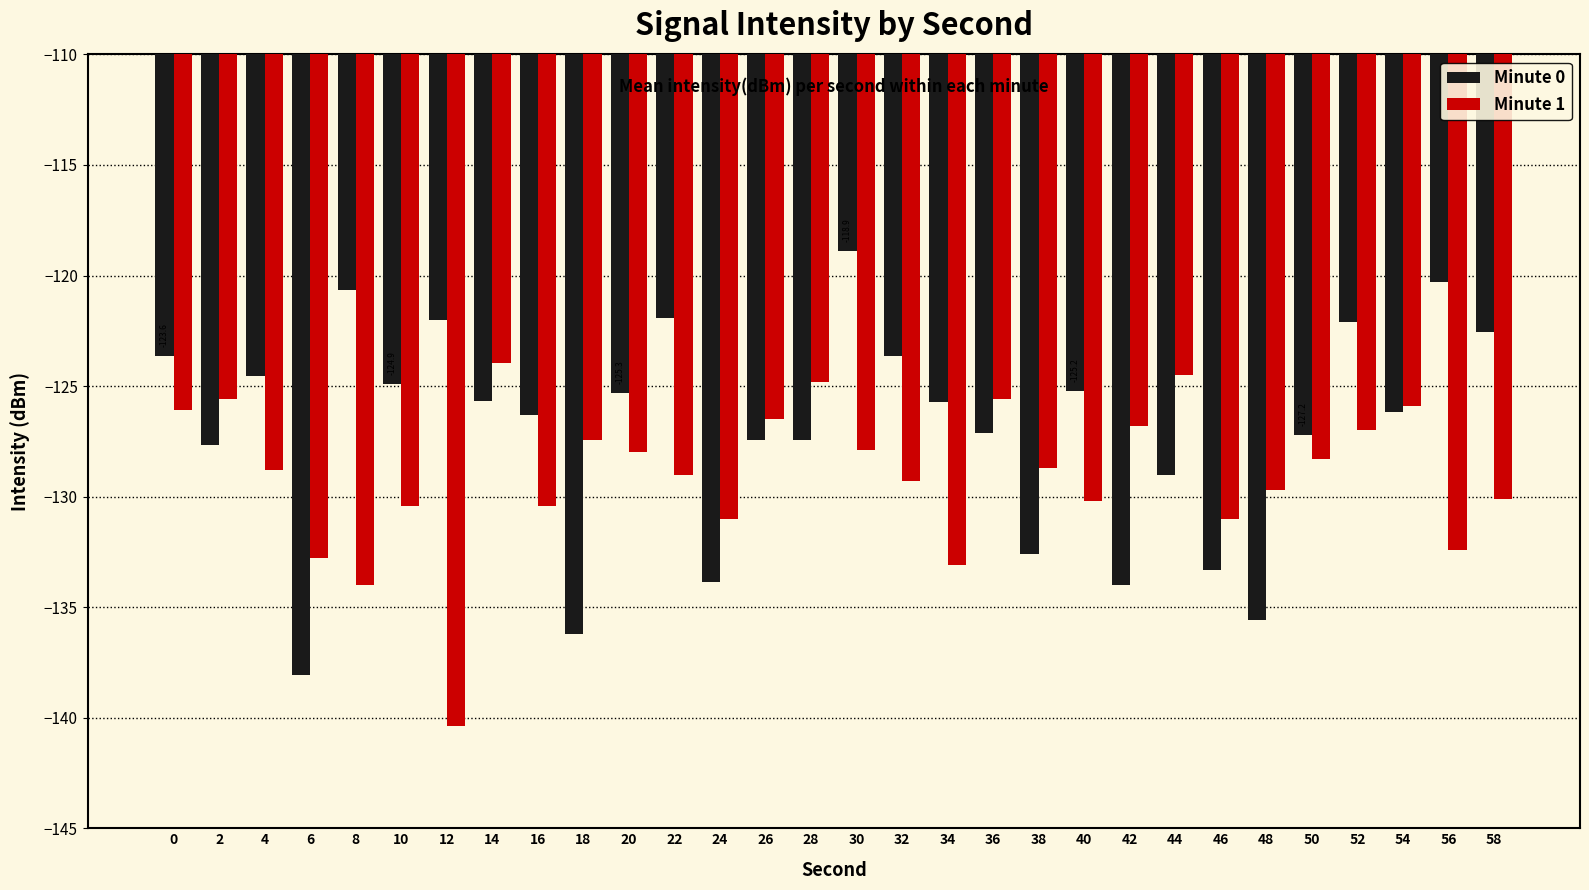

What are all the series names shown in the legend?

Minute 0, Minute 1